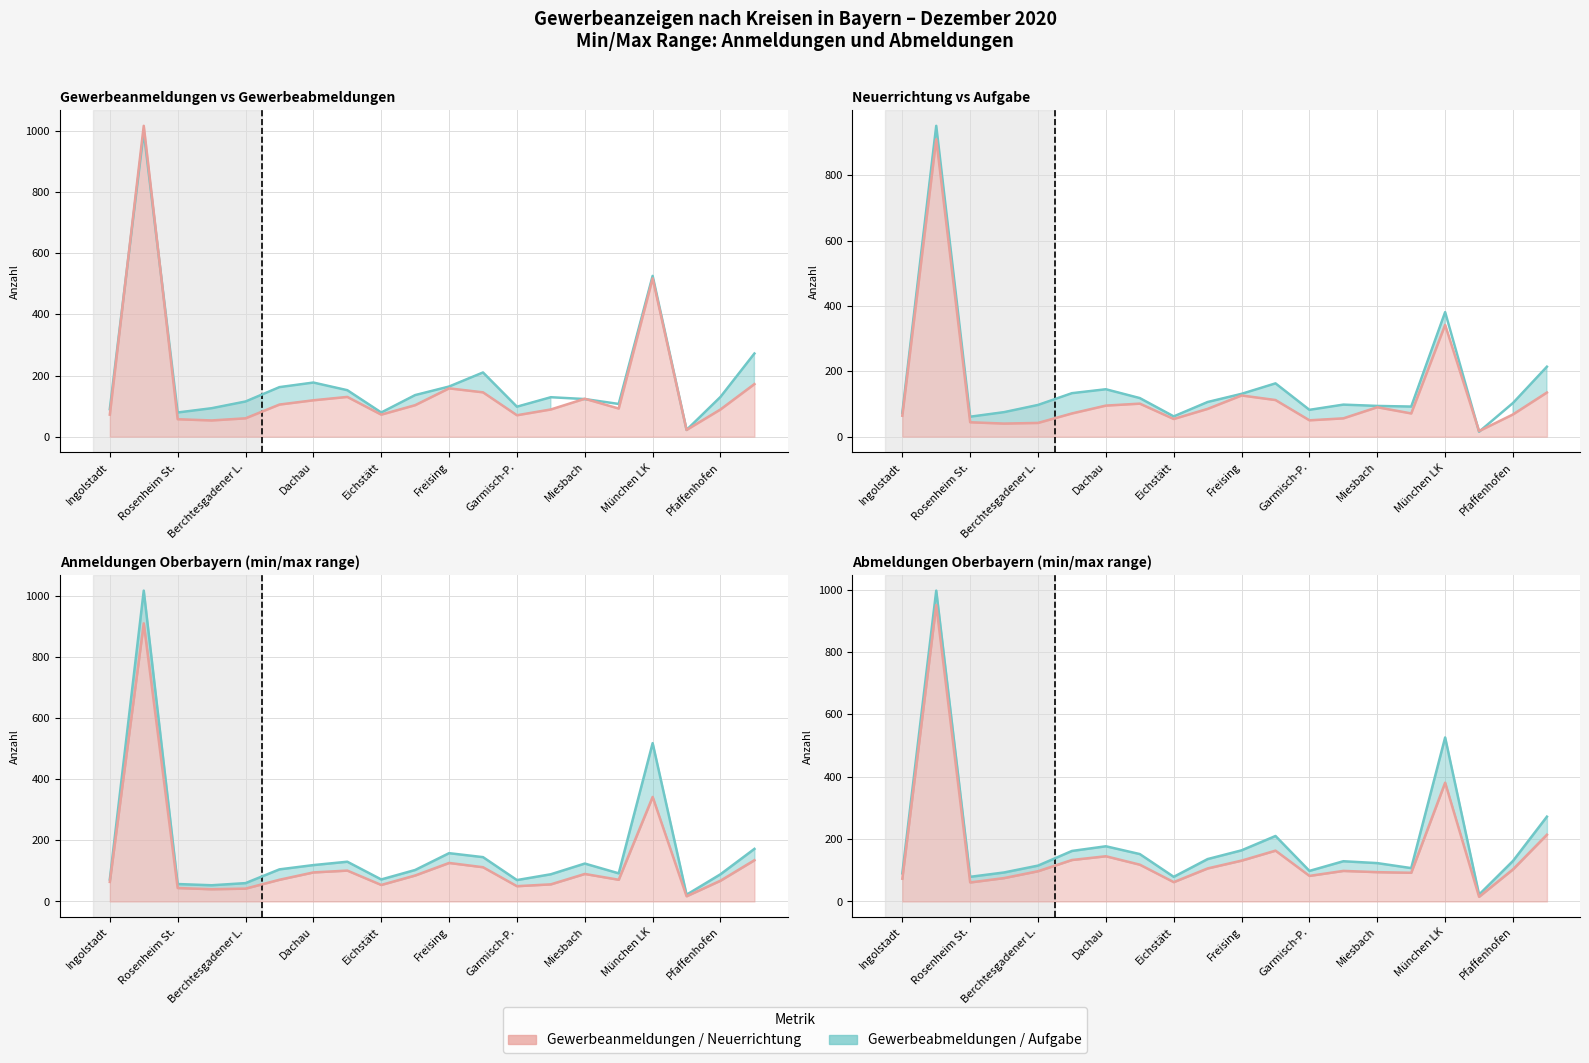

What is the difference between the Aufgabe values at 5 and 18?

30